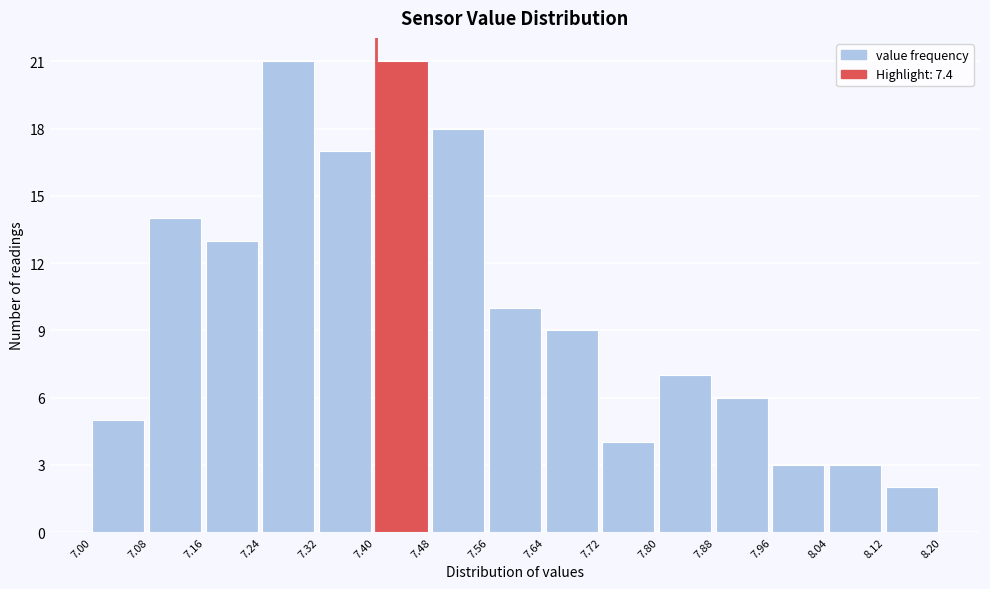

Reading left to right, transcribe this chart: for each bar, give the range it covers on the x-axis and its height. The values are not printed on the chart, so give them approximately, as read against the axis.

7.00 to 7.08: 5
7.08 to 7.16: 14
7.16 to 7.24: 13
7.24 to 7.32: 21
7.32 to 7.40: 17
7.40 to 7.48: 21
7.48 to 7.56: 18
7.56 to 7.64: 10
7.64 to 7.72: 9
7.72 to 7.80: 4
7.80 to 7.88: 7
7.88 to 7.96: 6
7.96 to 8.04: 3
8.04 to 8.12: 3
8.12 to 8.20: 2